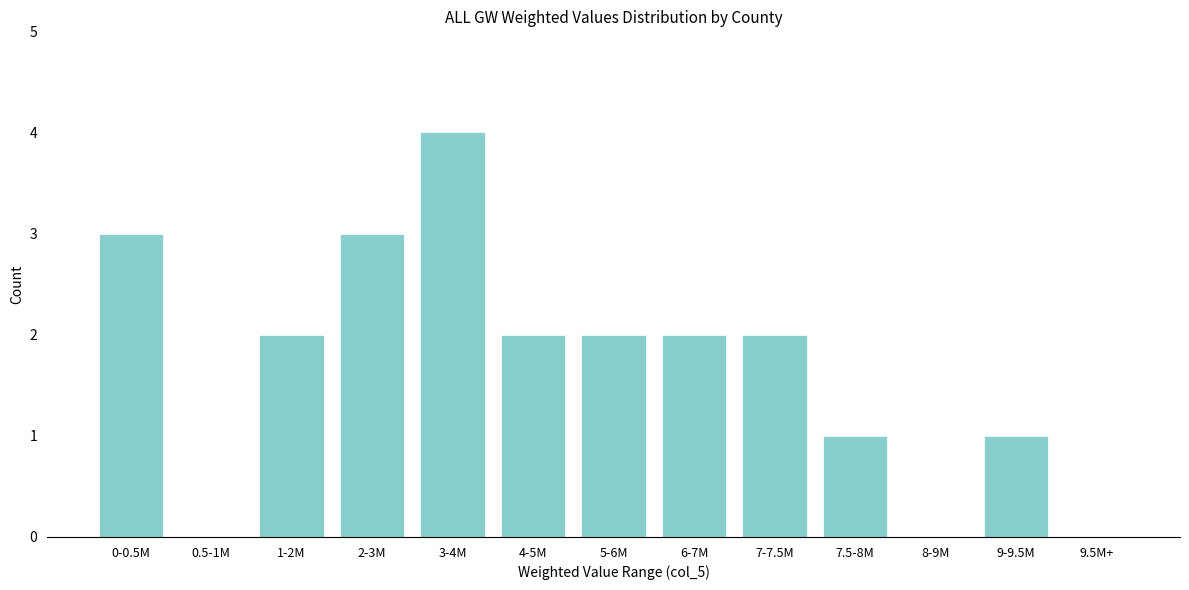

Reading left to right, extract all data points from this chart.

0-0.5M=3	0.5-1M=0	1-2M=2	2-3M=3	3-4M=4	4-5M=2	5-6M=2	6-7M=2	7-7.5M=2	7.5-8M=1	8-9M=0	9-9.5M=1	9.5M+=0